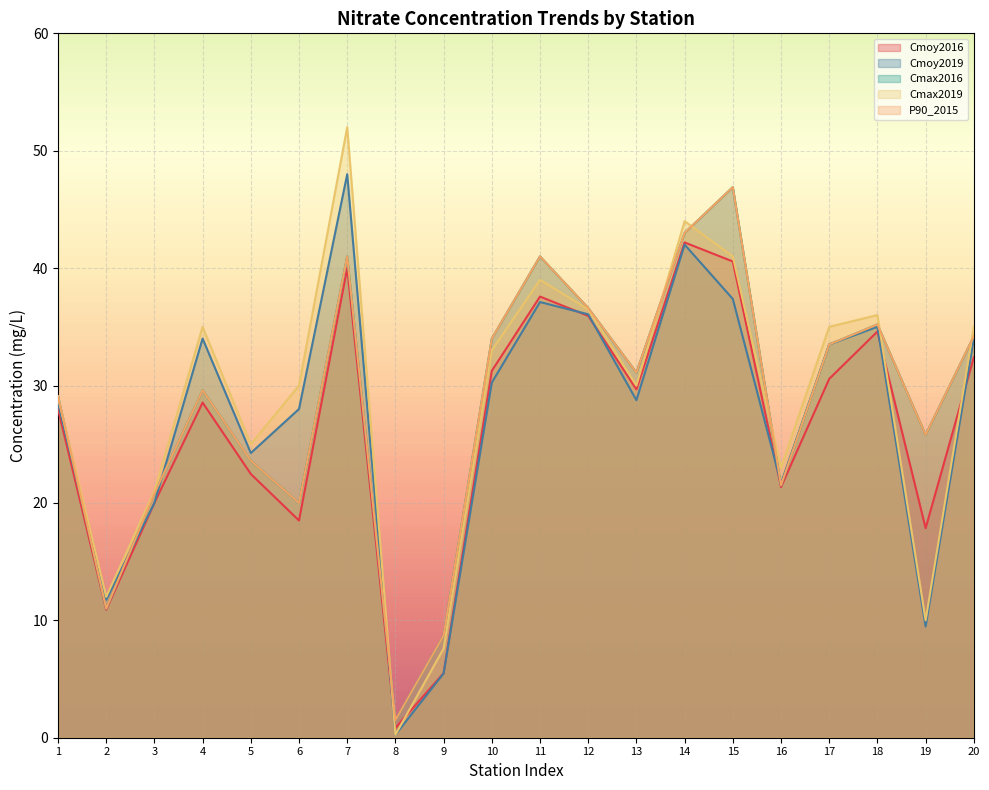

How many lines are shown in the chart?

5